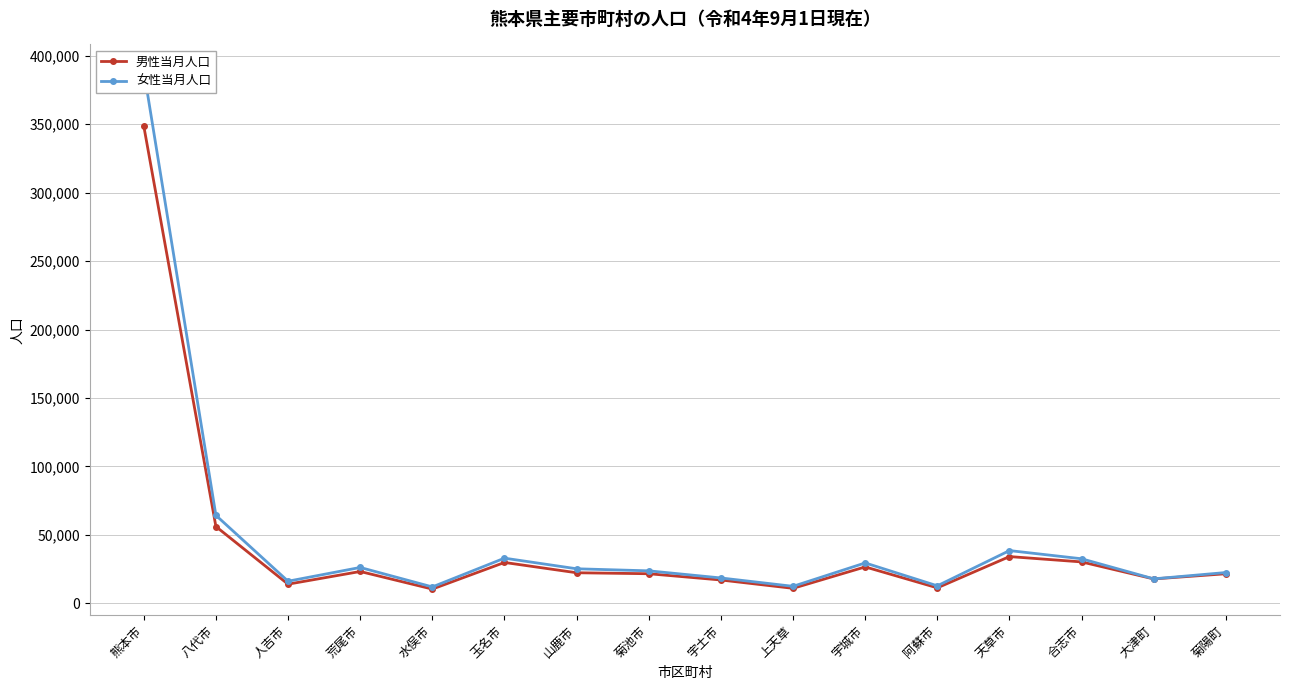

Does the chart display data point markers on the line(s)?

Yes